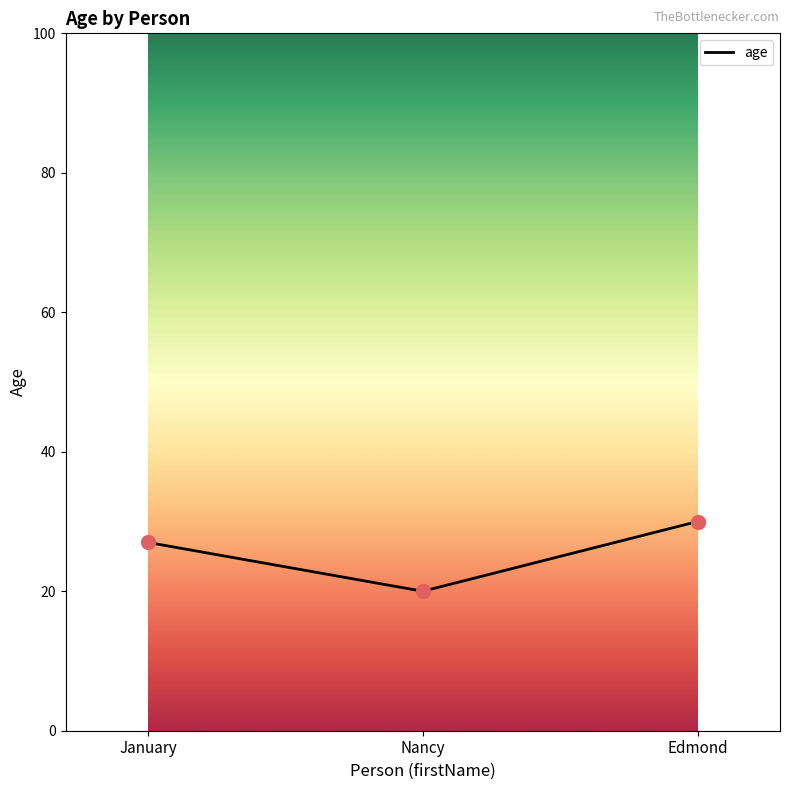

What is the change in value from January to Nancy?

-7